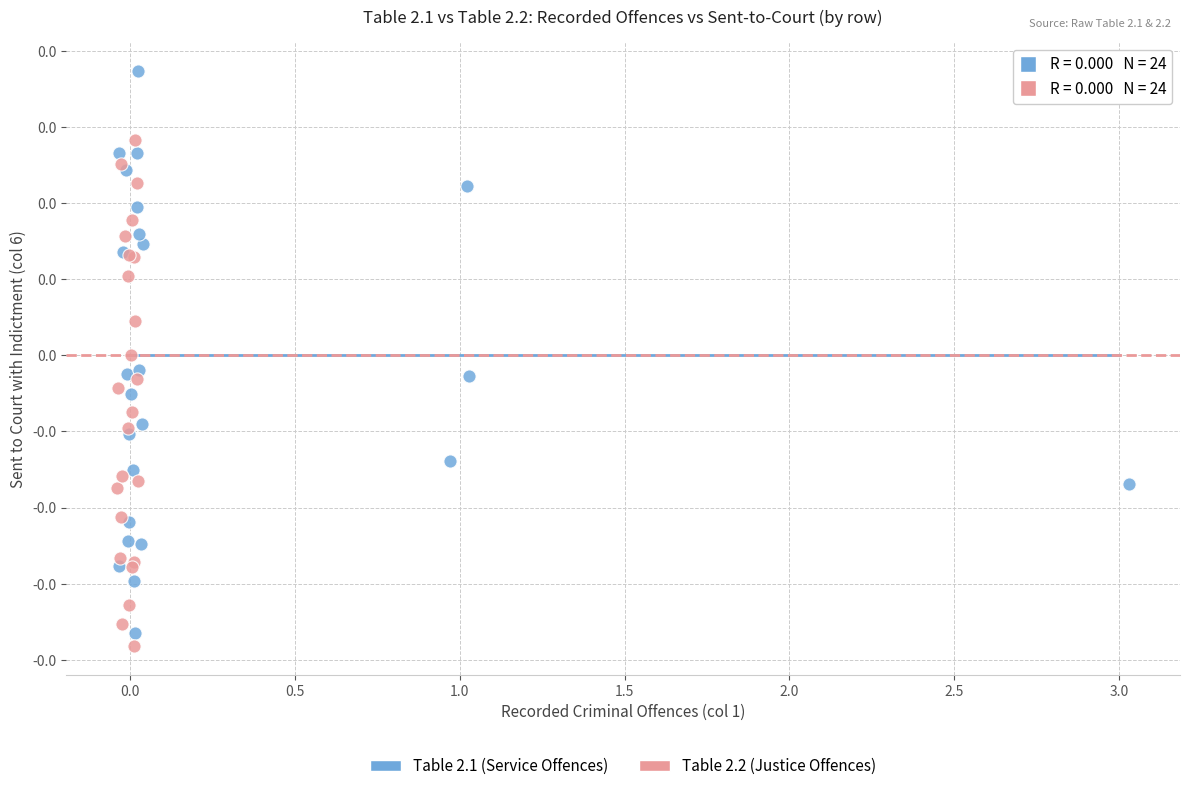

What are all the series names shown in the legend?

Table 2.1 (Service Offences), Table 2.2 (Justice Offences)